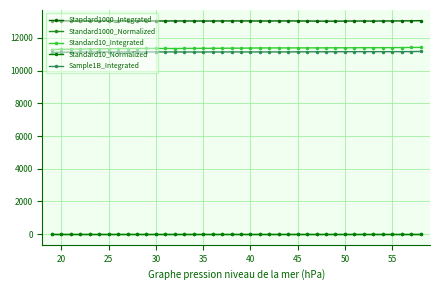

True or false: Standard10_Integrated and Standard10_Normalized cross at least once.

False